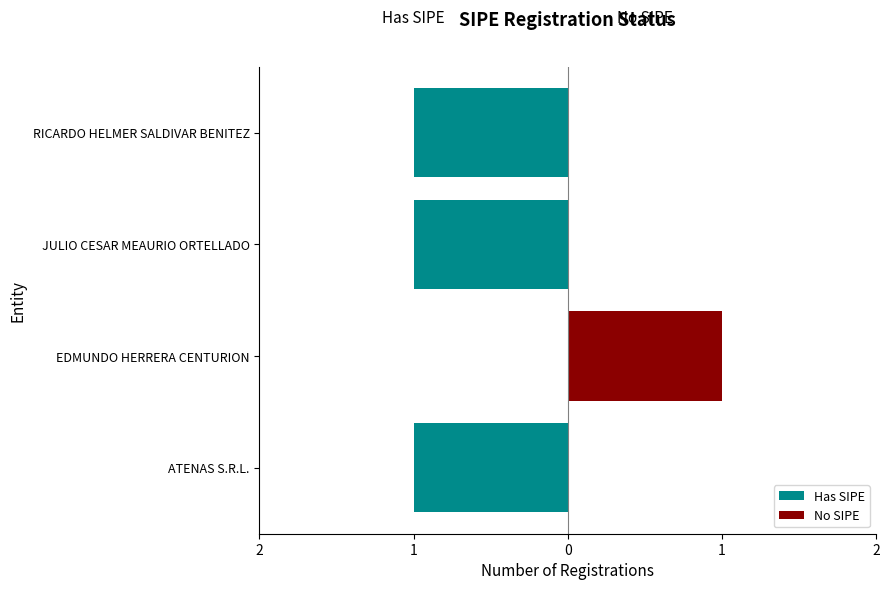

How many values in the Has SIPE series exceed -1?

1